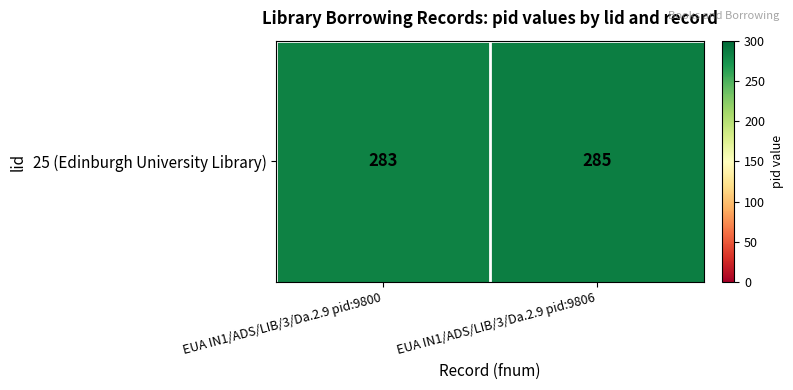

What is the difference between the maximum and minimum values?

2